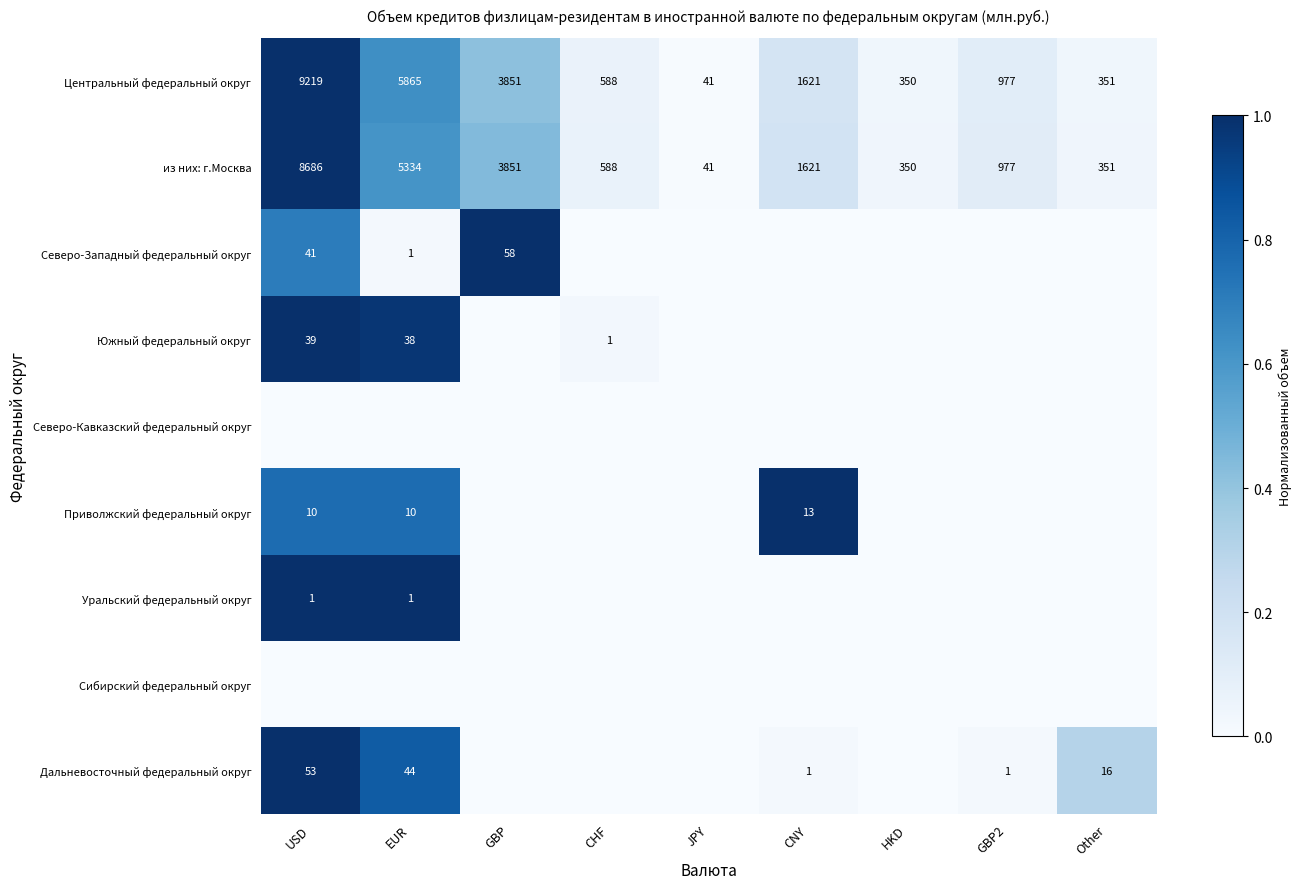

At how many categories does at least one series exceed 0?

9